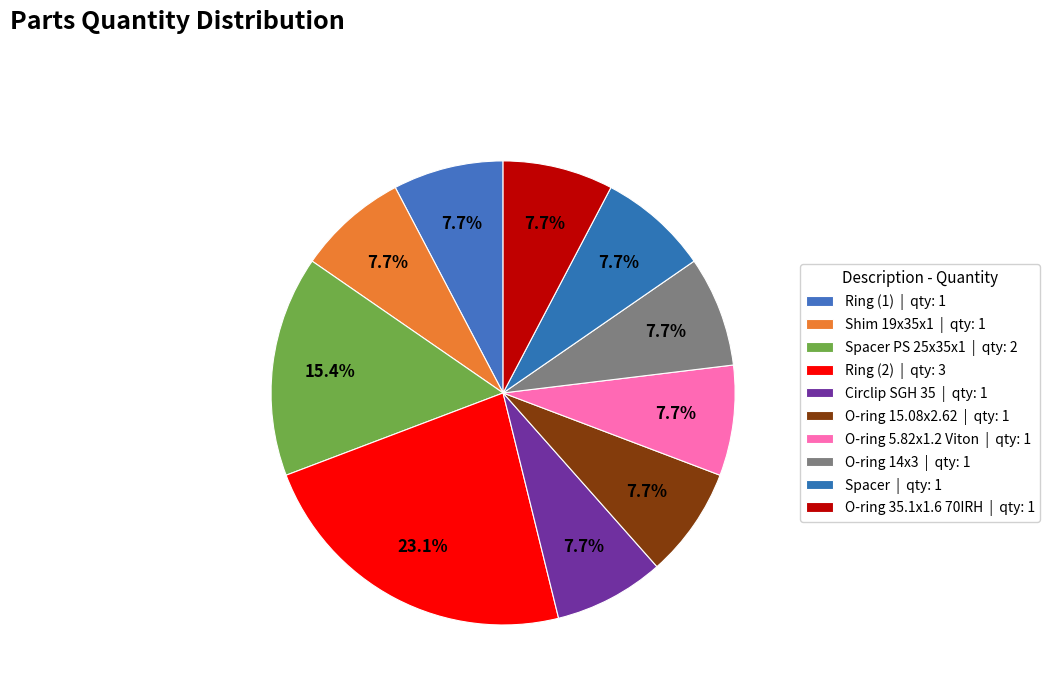

Rank the categories by value from highest to lowest.

Ring (2), Spacer PS 25x35x1, Ring (1), Shim 19x35x1, Circlip SGH 35, O-ring 15.08x2.62, O-ring 5.82x1.2 Viton, O-ring 14x3, Spacer, O-ring 35.1x1.6 70IRH